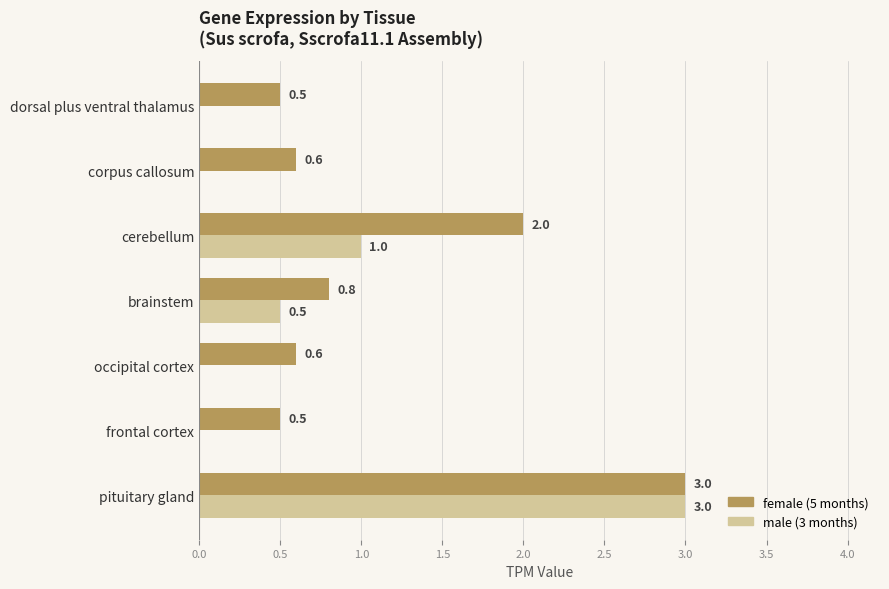

True or false: female (5 months) has a value of 0.5 at dorsal plus ventral thalamus.

True